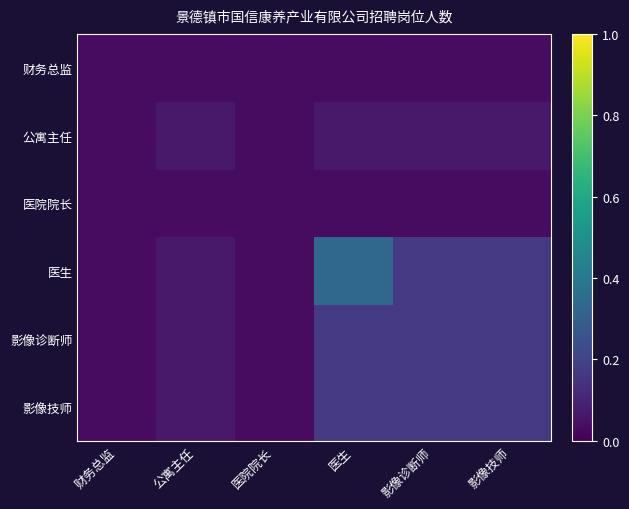

Rank the series at 公寓主任 from lowest to highest value.

财务总监, 医院院长, 公寓主任, 医生, 影像诊断师, 影像技师